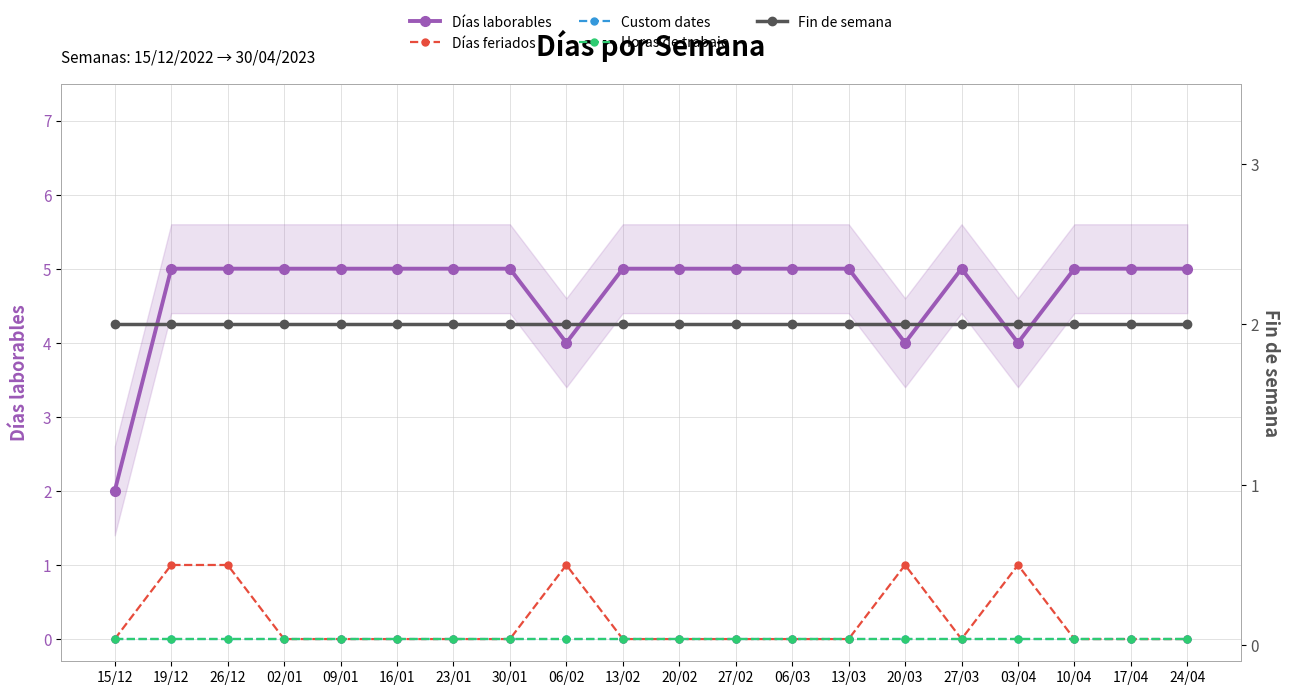

At which label does Días feriados reach its peak?

19/12